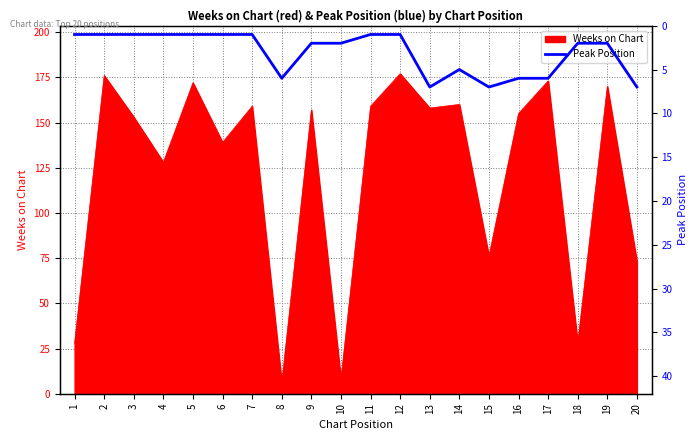

How many data points are less than 2?

9